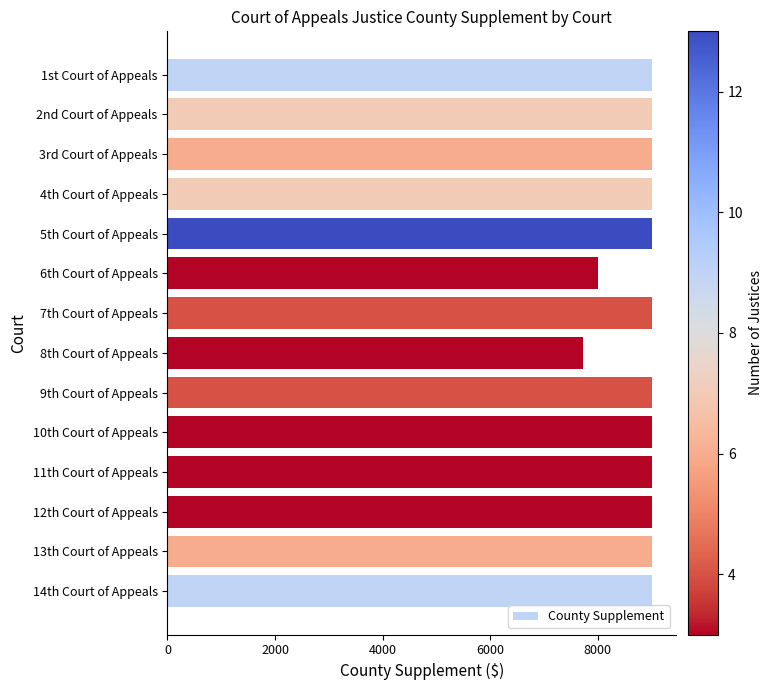

What is the difference between the second highest and minimum values?

1275.0